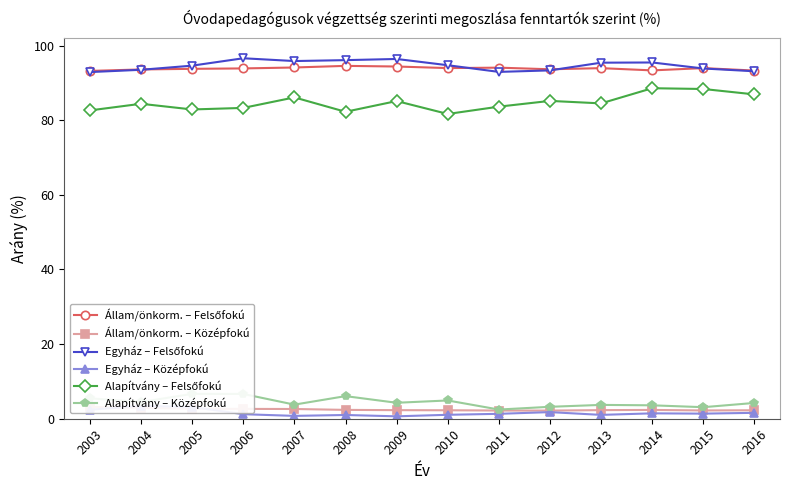

Where is Állam/önkorm. – Felsőfokú nearest to the value 93?

2003